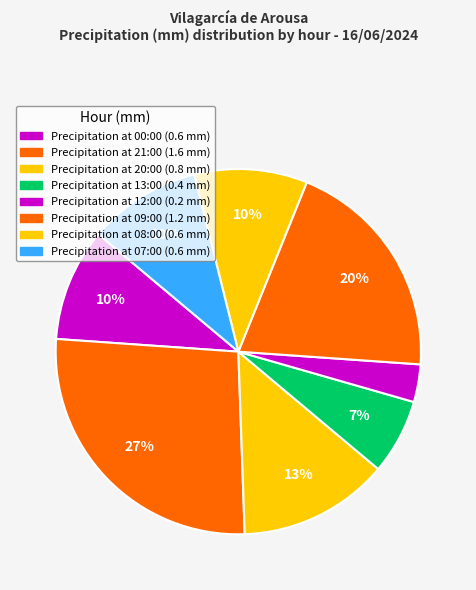

How many segments does this pie chart have?

8